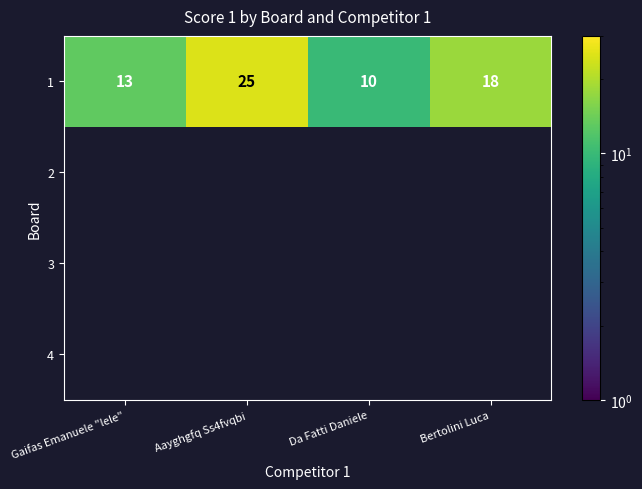

Where does the 1 series first go above 18?

Aayghgfq Ss4fvqbi